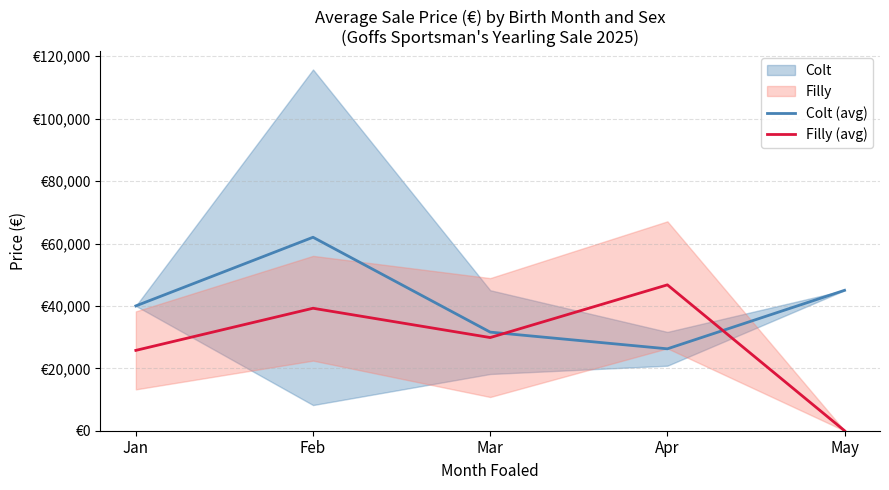

Between which two adjacent categories do Colt (avg) and Filly (avg) first intersect?

Mar and Apr